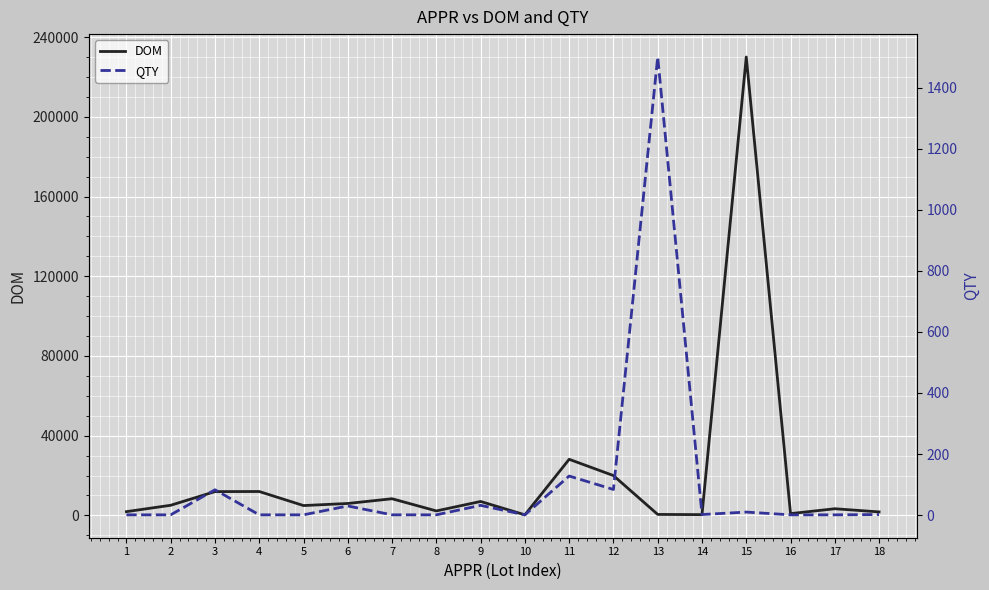

Which category has the lowest value in the DOM series?

10